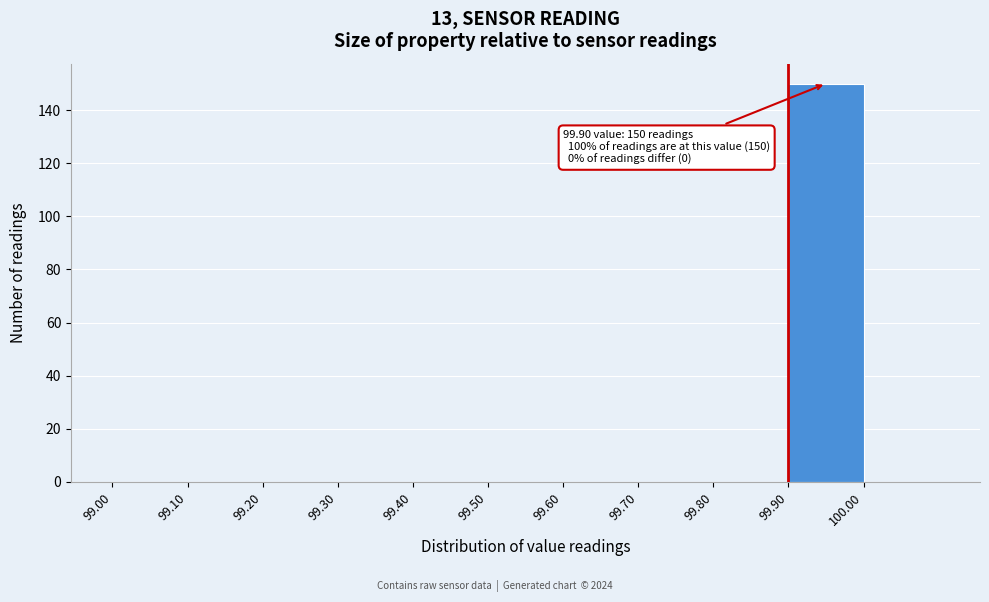

Over which range of the x-axis is the bar tallest?

99.9 to 100.0